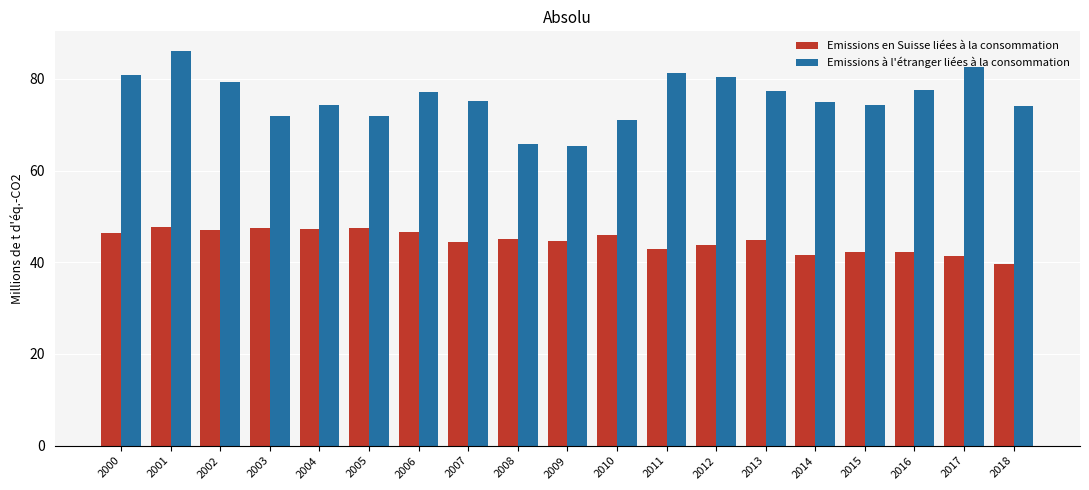

What is the maximum value shown in the chart?

86.1